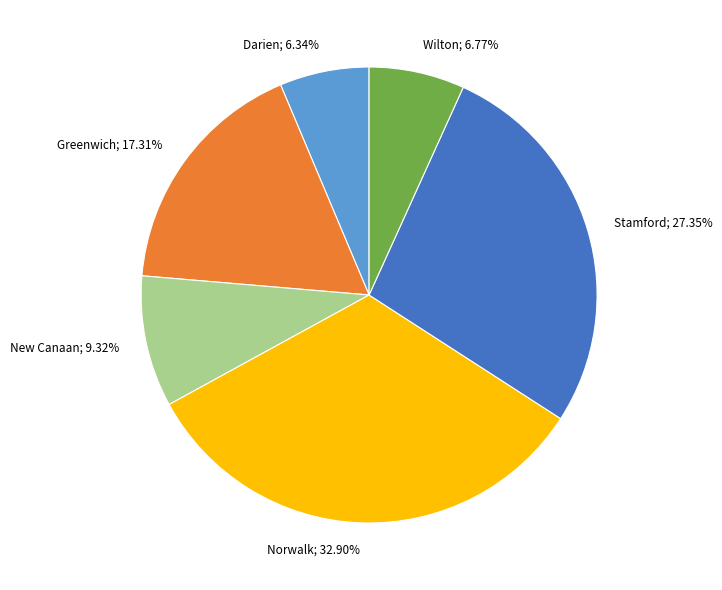

Is Darien the majority of the pie?

No